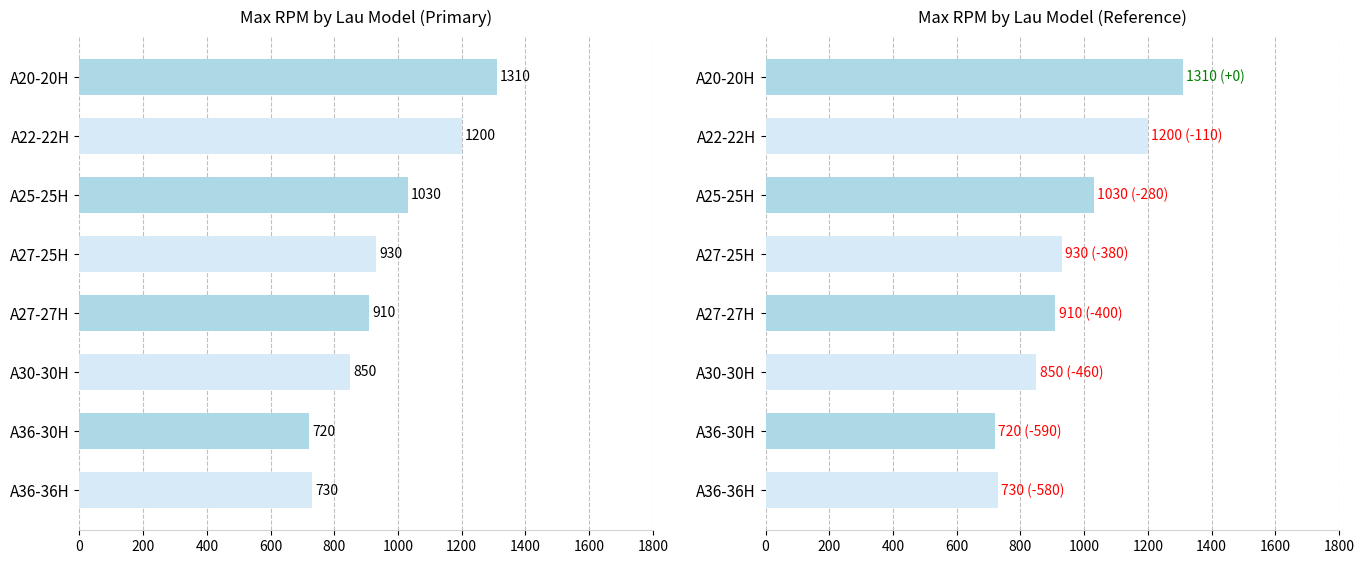

What is the greatest value displayed?

1310